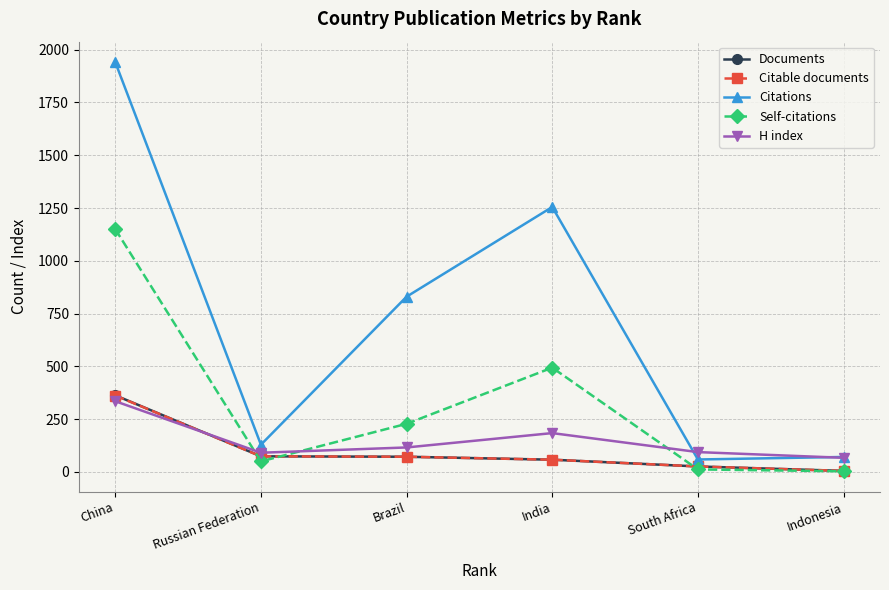

Count the number of categories in the chart.

6